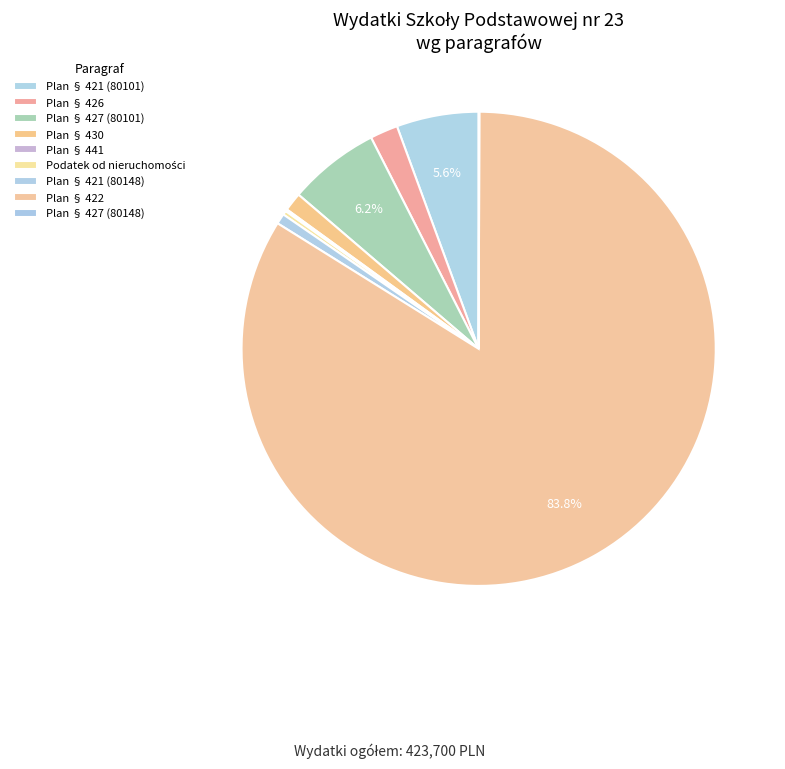

Which slice represents more than half of the pie?

Plan § 422